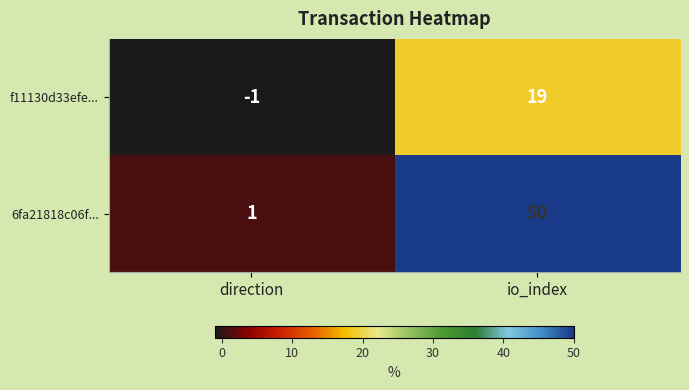

The 6fa21818c06f... series shows 2 at direction. True or false?

False